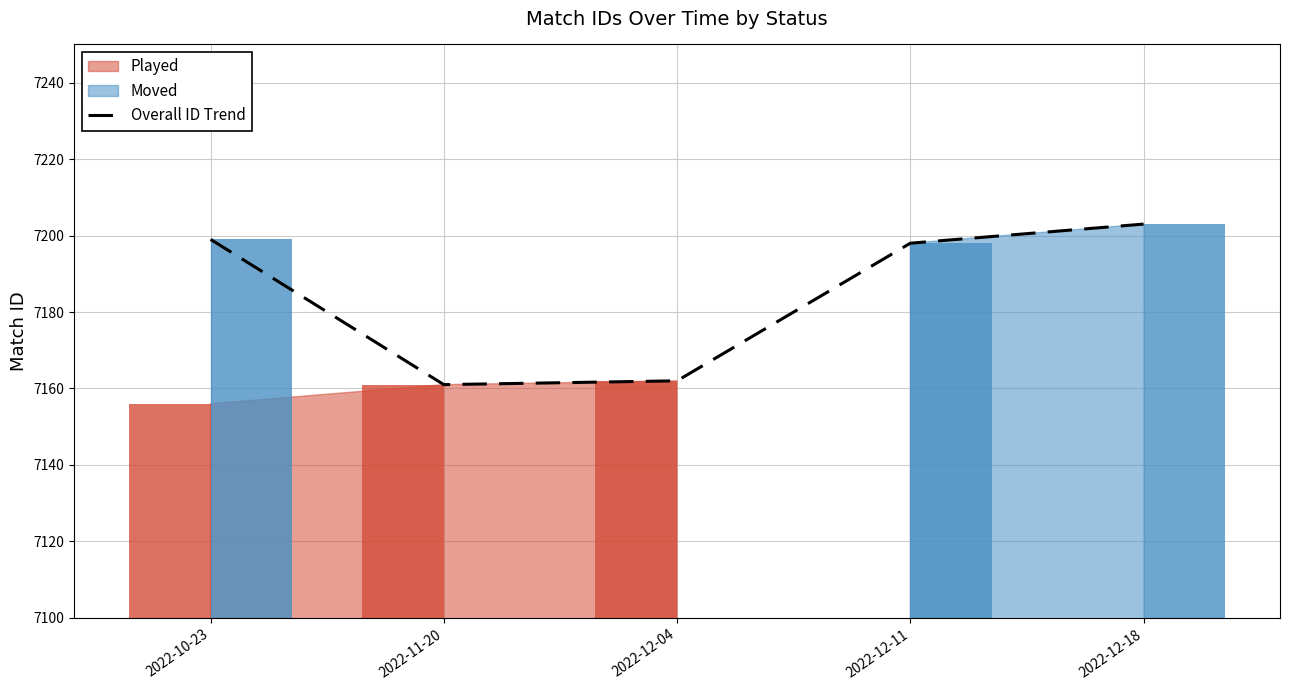

What is the ratio of the value at 2022-11-20 to the value at 2022-12-18?

1.0